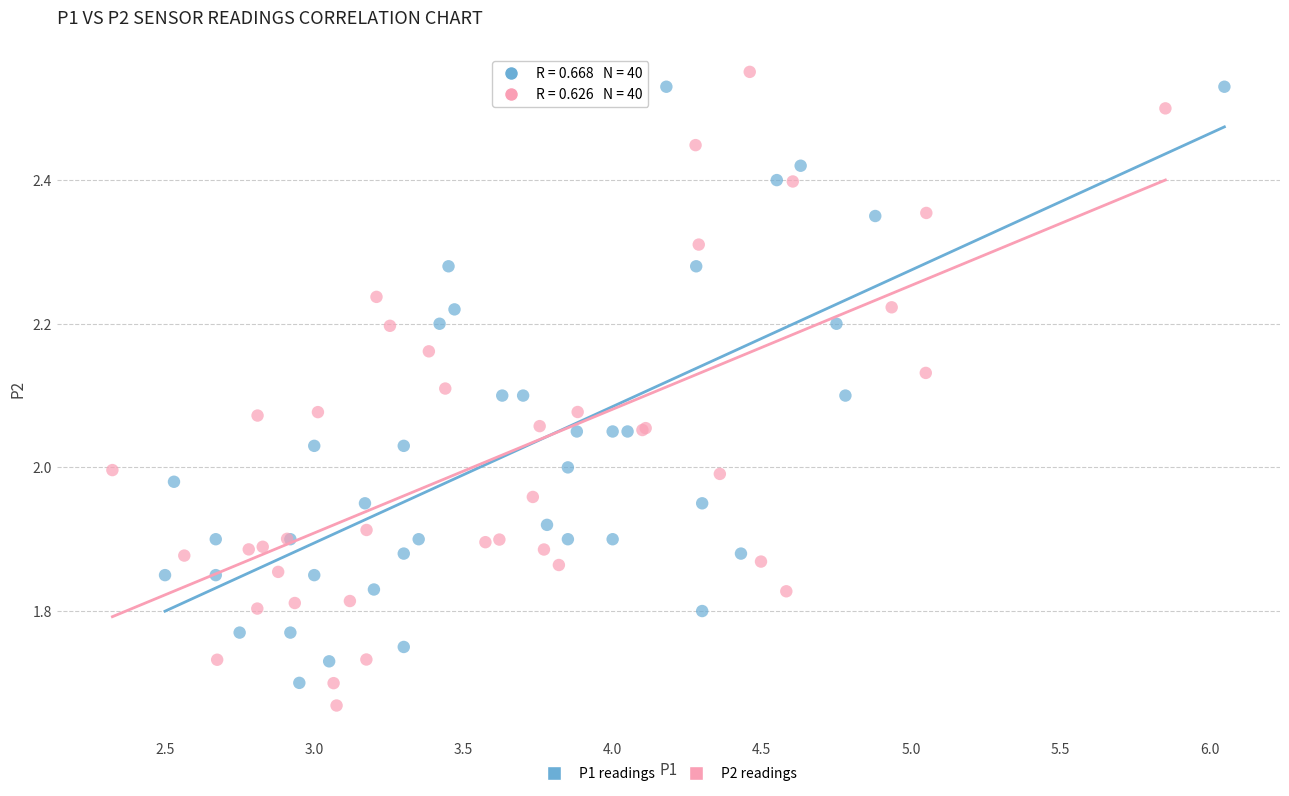

Which series has the widest spread of Y values?

P2 readings